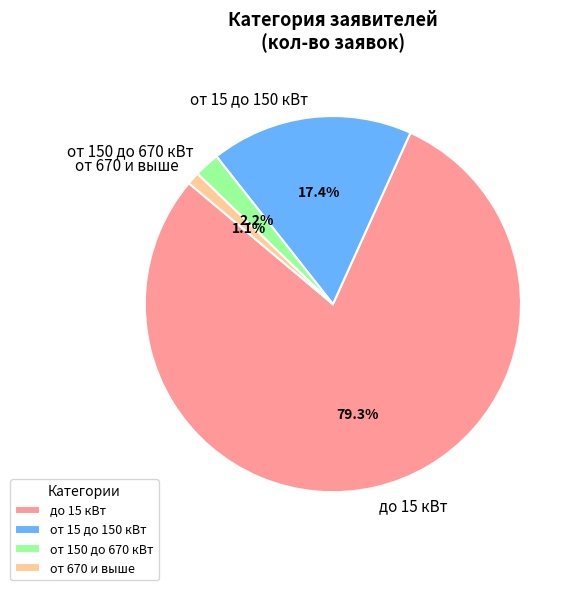

To the nearest percent, what is the difference between the от 15 до 150 кВт and от 670 и выше slice percentages?

16%